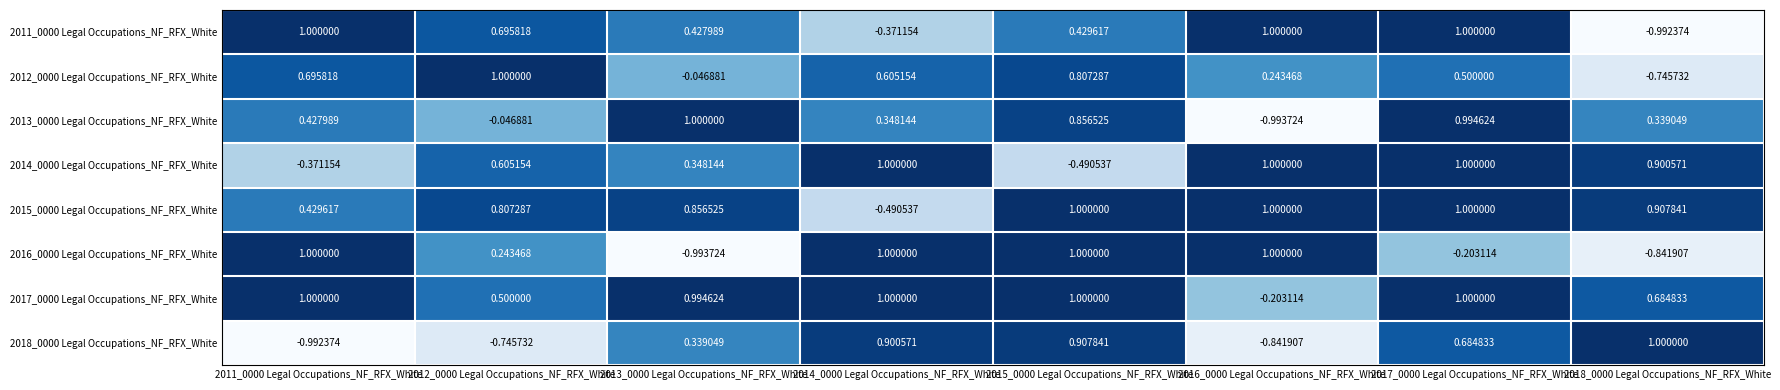

What is the total value across all series at 2013_0000 Legal Occupations_NF_RFX_White?

2.9